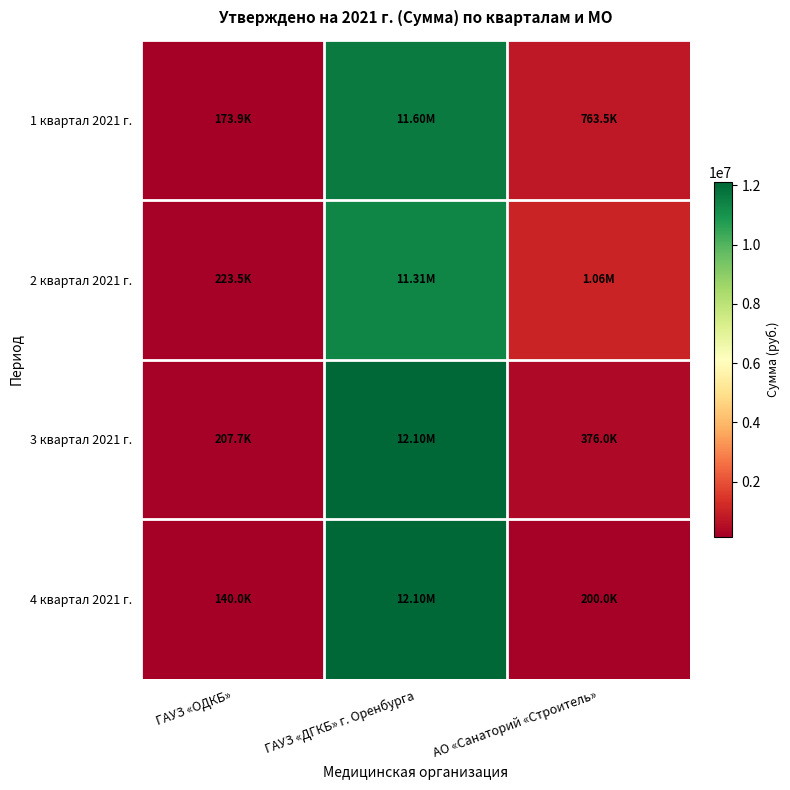

Reading left to right, transcribe all the data shown in this chart.

1 квартал 2021 г.: ГАУЗ «ОДКБ»=173869.4	ГАУЗ «ДГКБ» г. Оренбурга=11600472.5	АО «Санаторий «Строитель»=763505.0
2 квартал 2021 г.: ГАУЗ «ОДКБ»=223546.4	ГАУЗ «ДГКБ» г. Оренбурга=11307519.2	АО «Санаторий «Строитель»=1060628.2
3 квартал 2021 г.: ГАУЗ «ОДКБ»=207701.0	ГАУЗ «ДГКБ» г. Оренбурга=12100588.7	АО «Санаторий «Строитель»=376039.8
4 квартал 2021 г.: ГАУЗ «ОДКБ»=140038.2	ГАУЗ «ДГКБ» г. Оренбурга=12100585.7	АО «Санаторий «Строитель»=200001.0